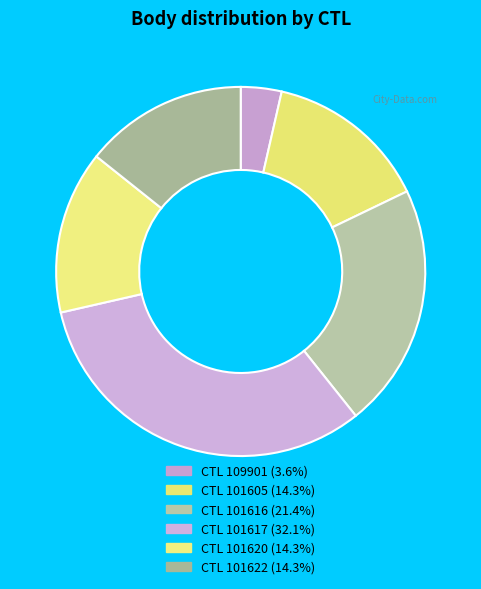

Rank the categories by value from lowest to highest.

109901, 101605, 101620, 101622, 101616, 101617